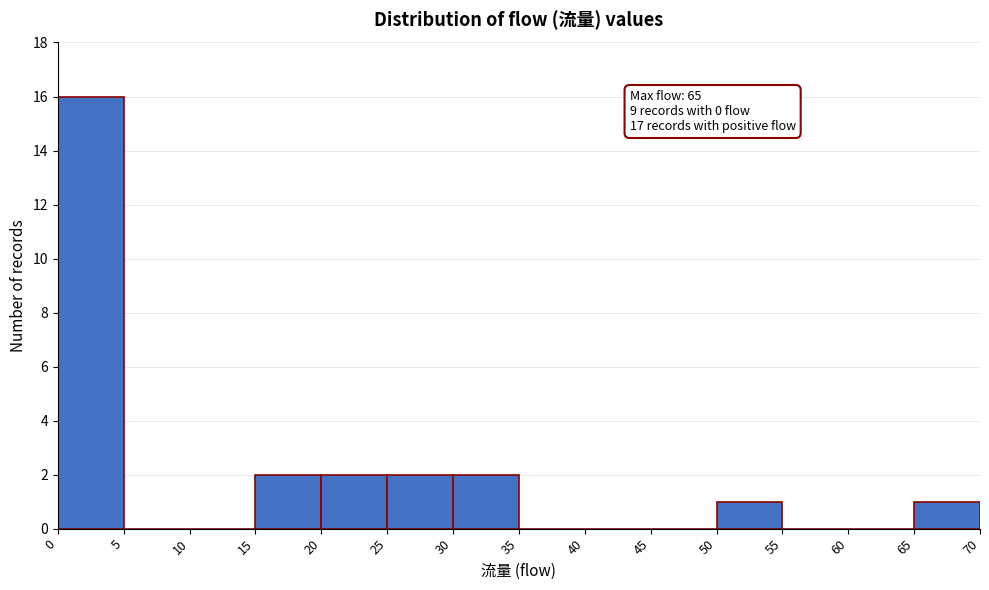

Over which range of the x-axis is the bar tallest?

0 to 5